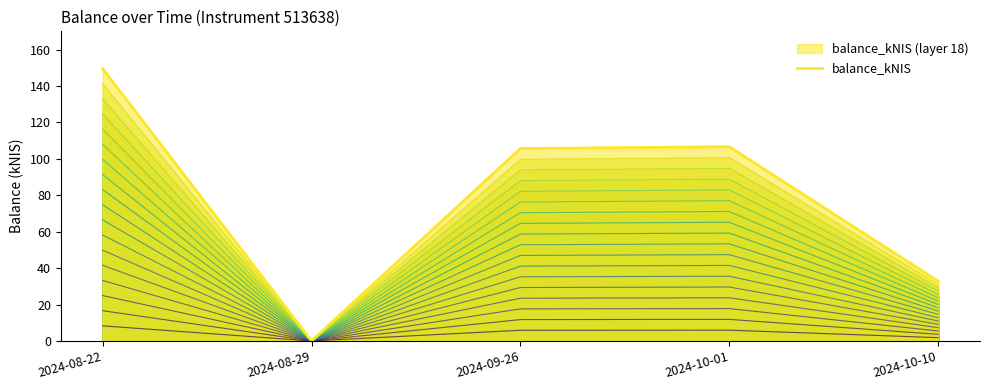

Count the number of values greater than 105.

3